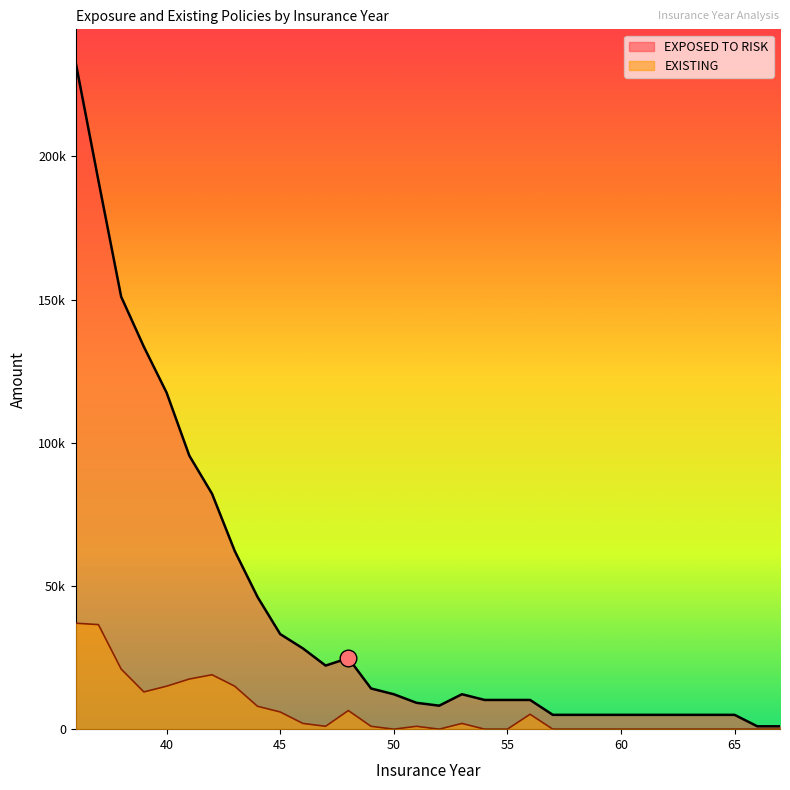

Count the number of data series in this chart.

2